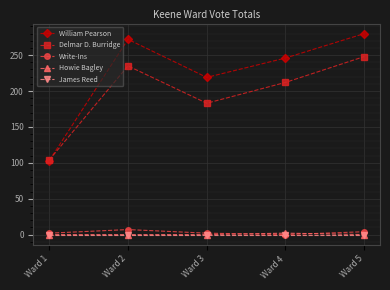

True or false: William Pearson and Write-Ins intersect in this chart.

False